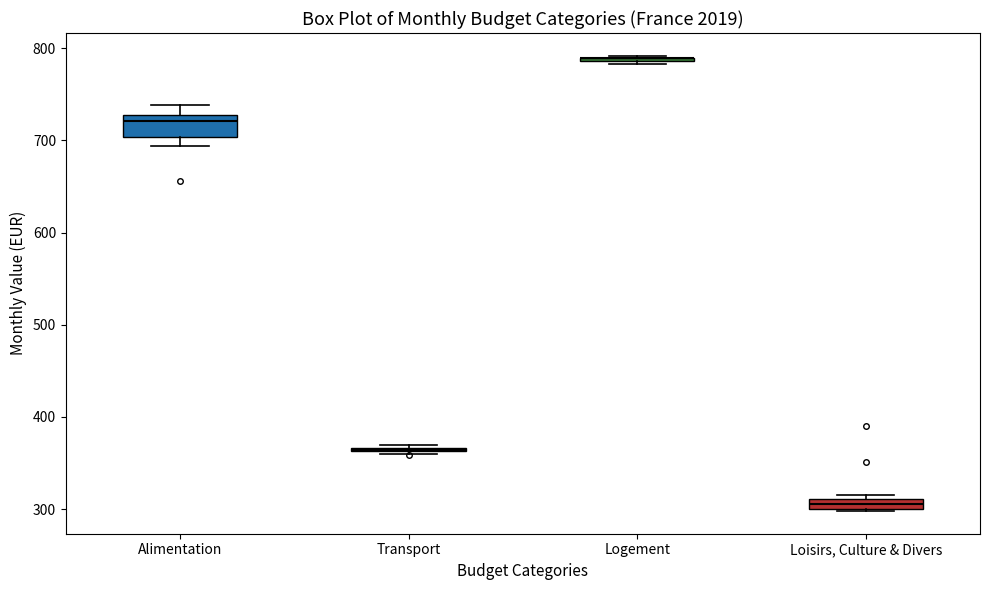

Where is the lower edge of the box for Alimentation on the y-axis? The values are not printed on the chart, so give them approximately, as read against the axis.

700